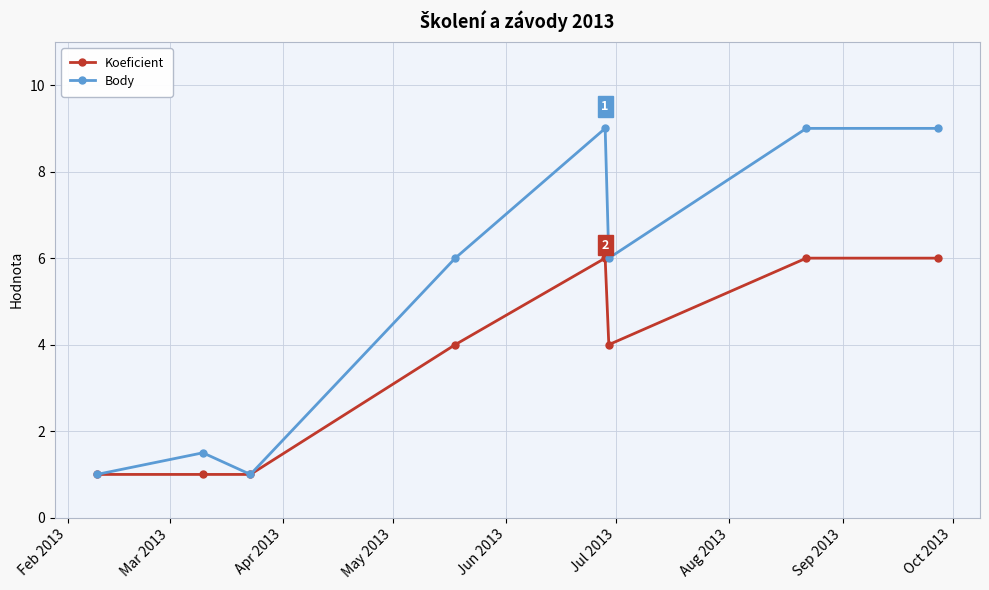

Which series has the widest spread of values?

Body